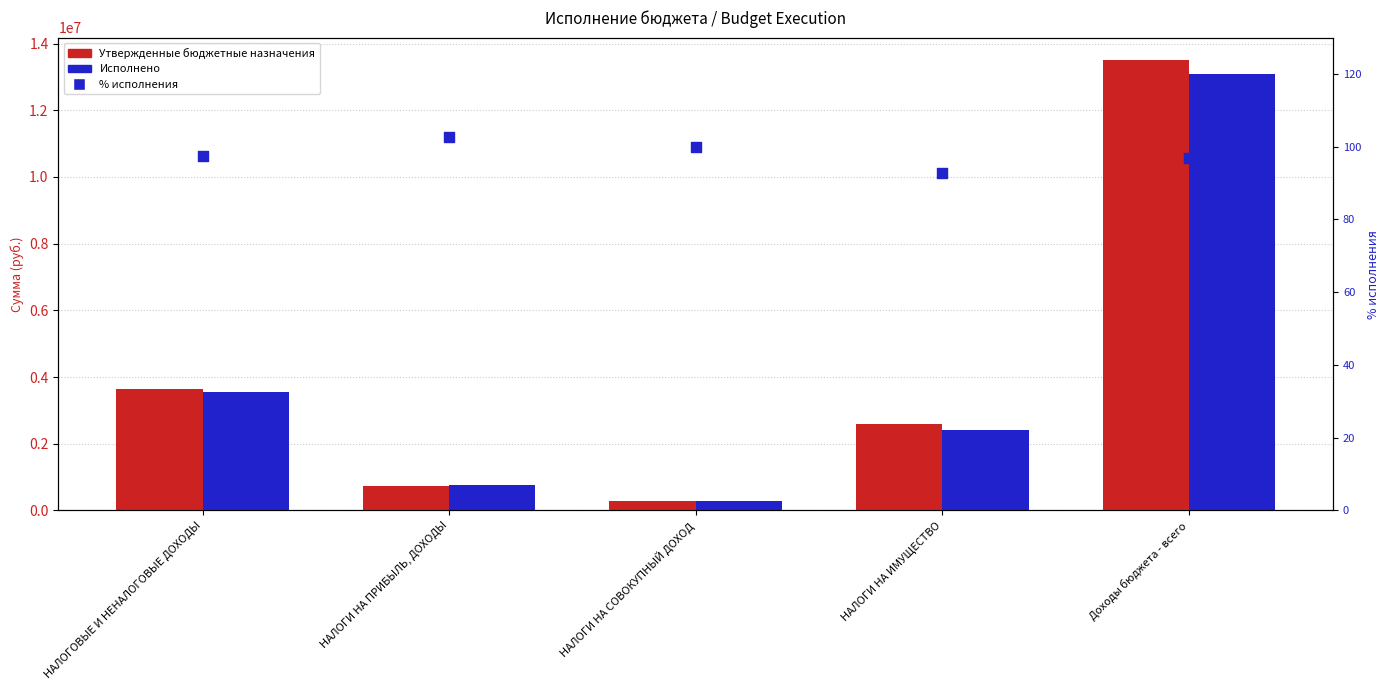

What is the total value across all series at НАЛОГИ НА ПРИБЫЛЬ, ДОХОДЫ?

1494036.8